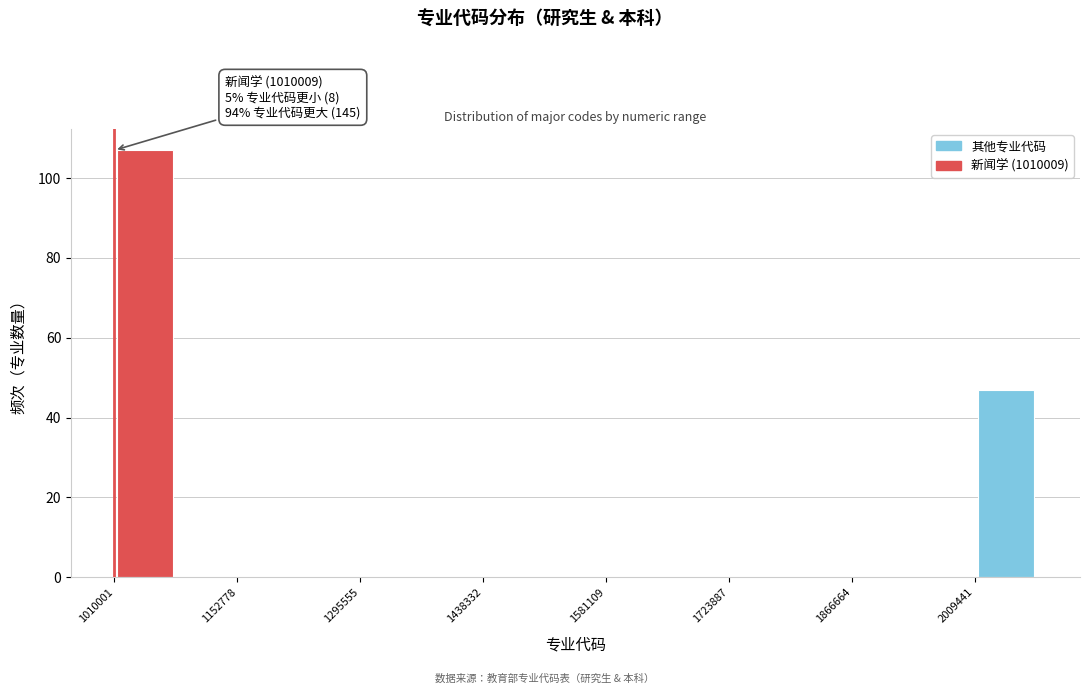

Around what value on the x-axis is the tallest bar? Give the approximate position of its centre, as read against the axis.

1040000